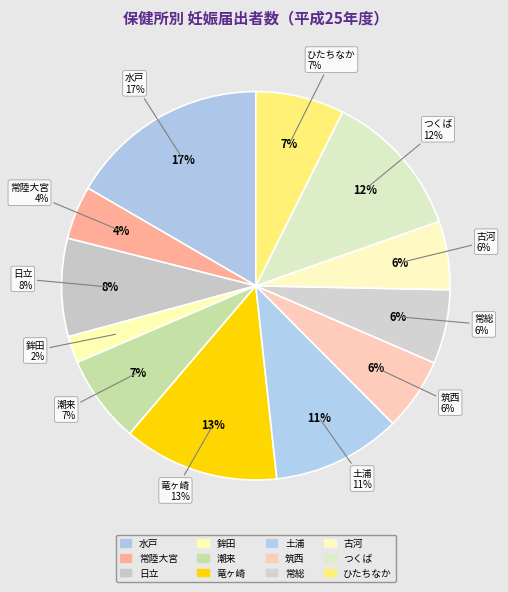

Count the number of slices in the pie.

12